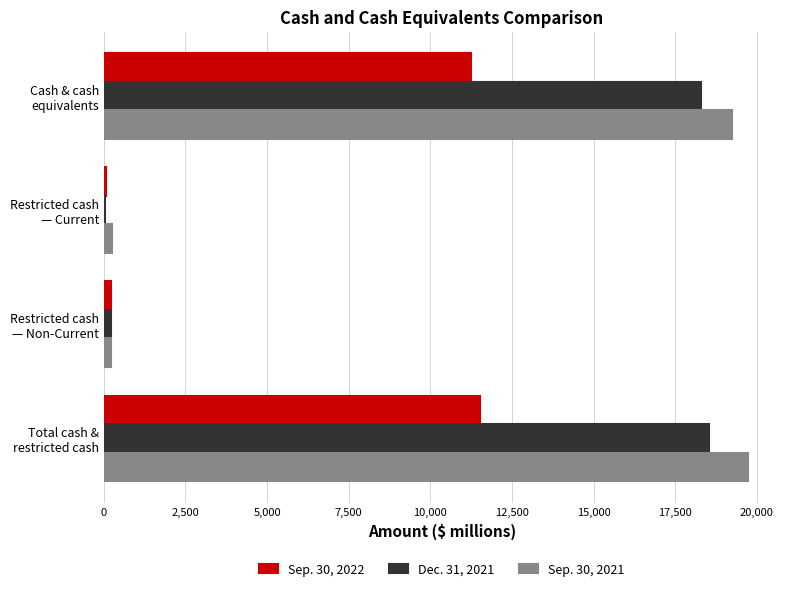

What are all the series names shown in the legend?

Sep. 30, 2022, Dec. 31, 2021, Sep. 30, 2021